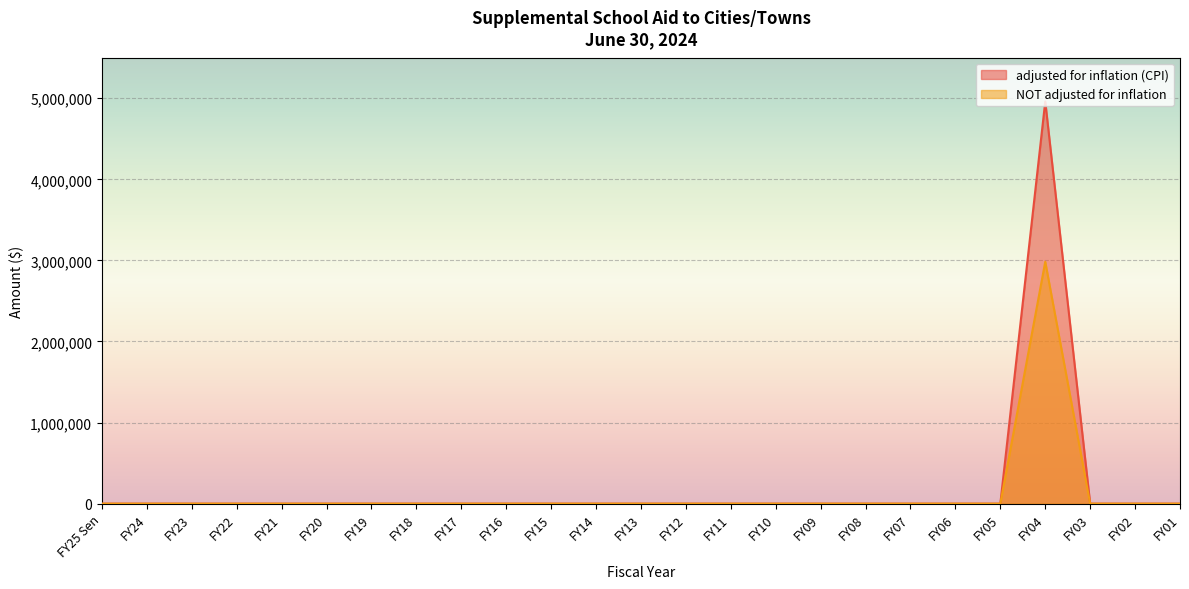

What position from the right is FY20?

20